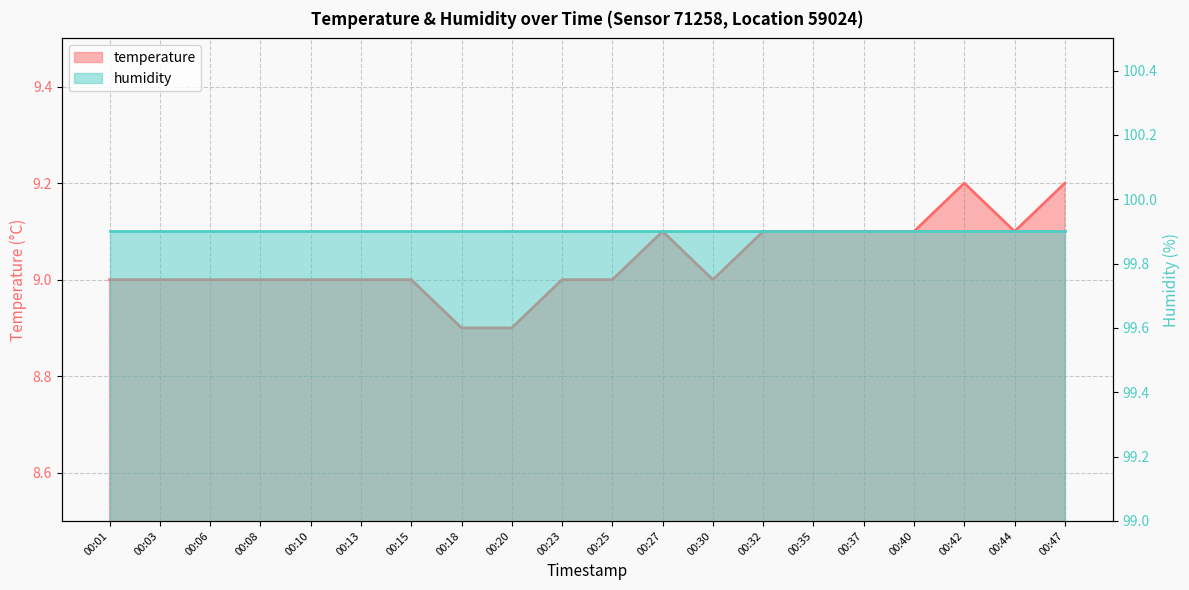

How many points are higher than both their immediate neighbors (excluding endpoints)?

2